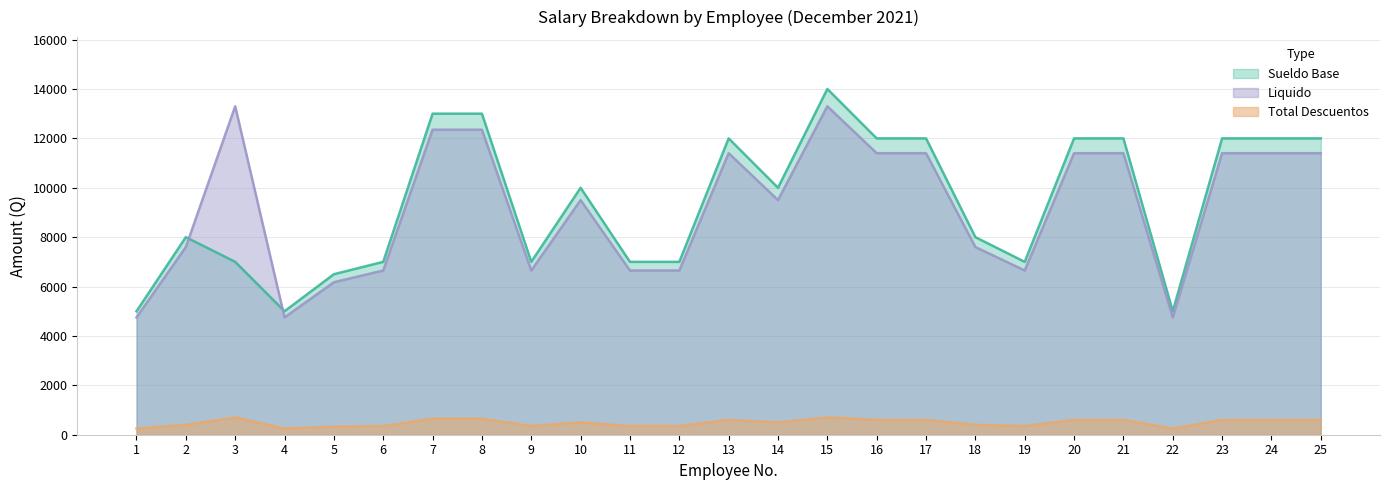

Reading left to right, extract all data points from this chart.

Sueldo Base: 1=5000	2=8000	3=7000	4=5000	5=6500	6=7000	7=13000	8=13000	9=7000	10=10000	11=7000	12=7000	13=12000	14=10000	15=14000	16=12000	17=12000	18=8000	19=7000	20=12000	21=12000	22=5000	23=12000	24=12000	25=12000
Total Descuentos: 1=4750	2=7600	3=13300	4=4750	5=6175	6=6650	7=12350	8=12350	9=6650	10=9500	11=6650	12=6650	13=11400	14=9500	15=13300	16=11400	17=11400	18=7600	19=6650	20=11400	21=11400	22=4750	23=11400	24=11400	25=11400
Liquido: 1=250	2=400	3=700	4=250	5=325	6=350	7=650	8=650	9=350	10=500	11=350	12=350	13=600	14=500	15=700	16=600	17=600	18=400	19=350	20=600	21=600	22=250	23=600	24=600	25=600